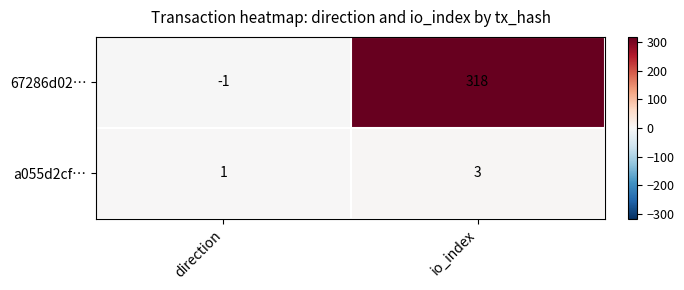

What is the minimum value shown in the chart?

-1